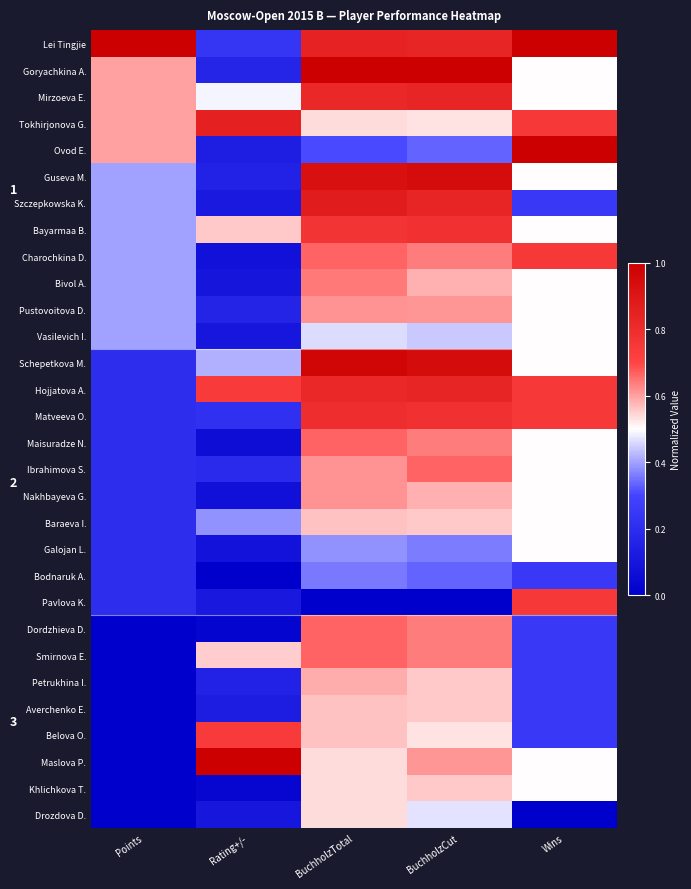

At which label is Averchenko E. closest to 0?

Points